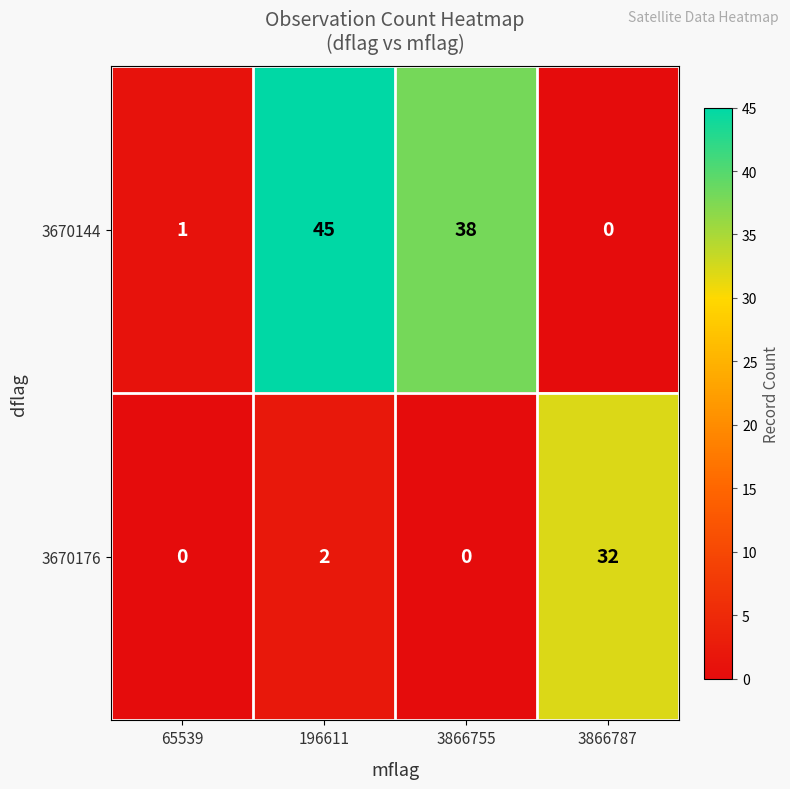

Count the number of categories in the chart.

4